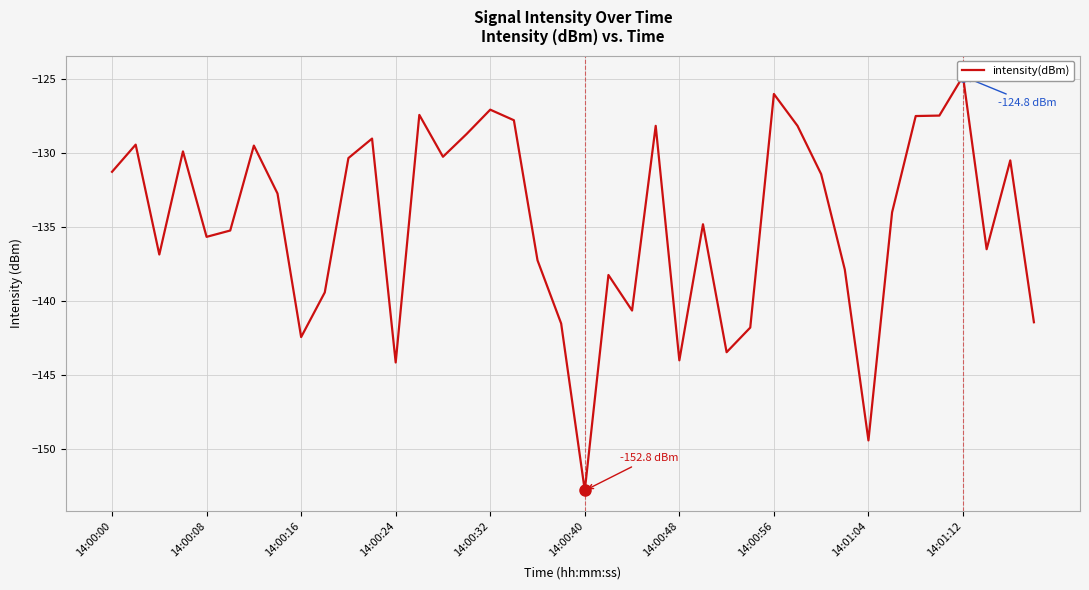

Where does the data first go above -132?

14:00:00